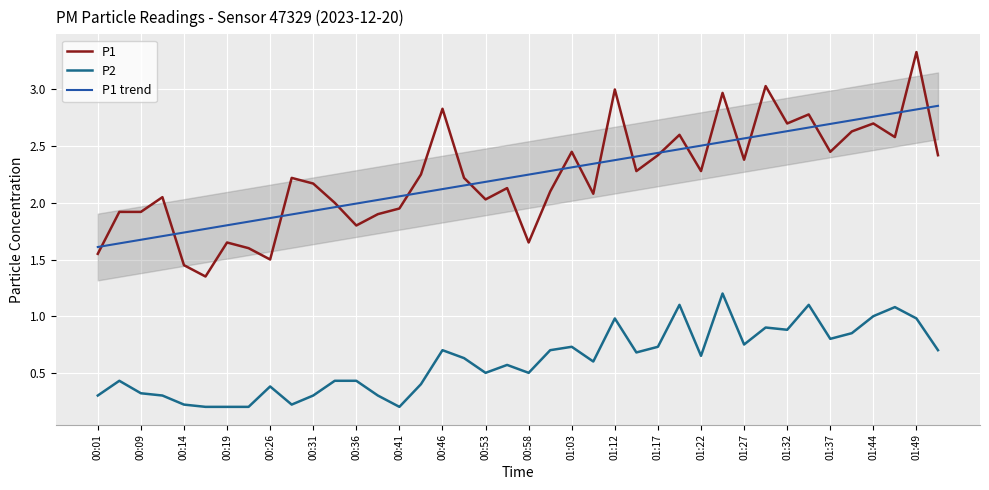

What is the difference between the P1 trend values at 01:22 and 00:36?

0.5